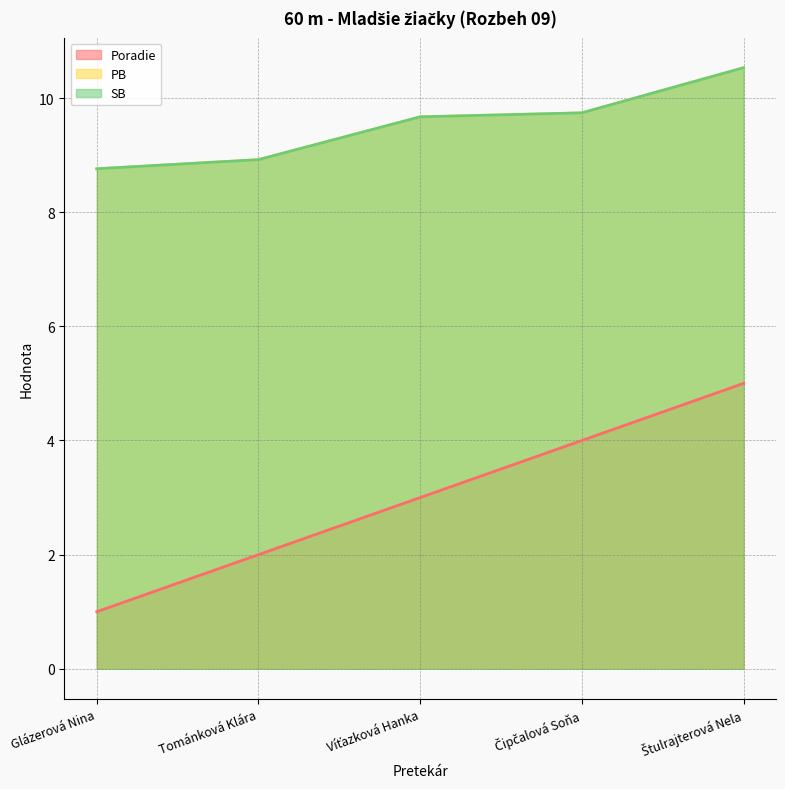

Rank the series at Tománková Klára from lowest to highest value.

Poradie, PB, SB